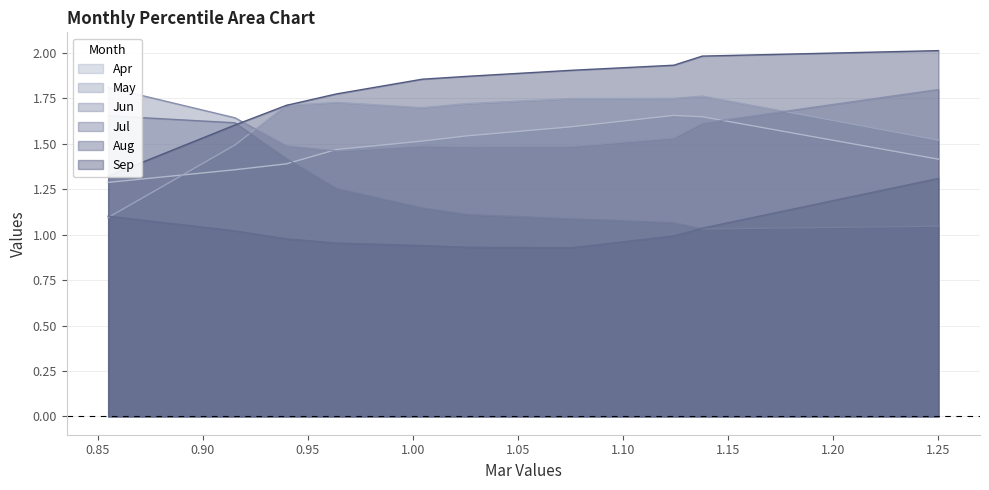

True or false: Aug and Sep cross at least once.

False